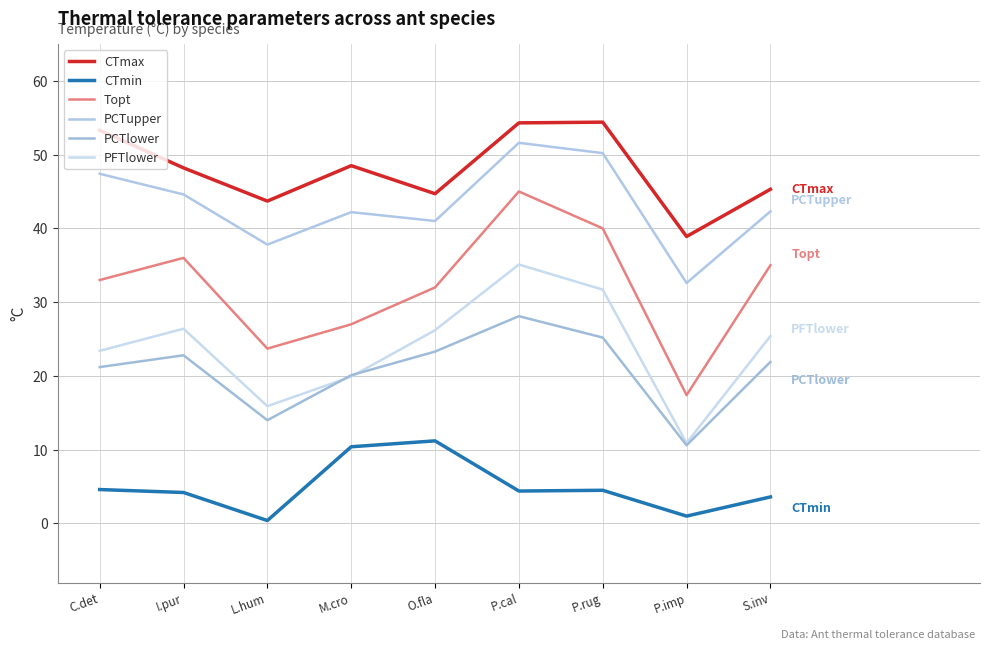

True or false: PCTlower and PCTupper intersect in this chart.

False